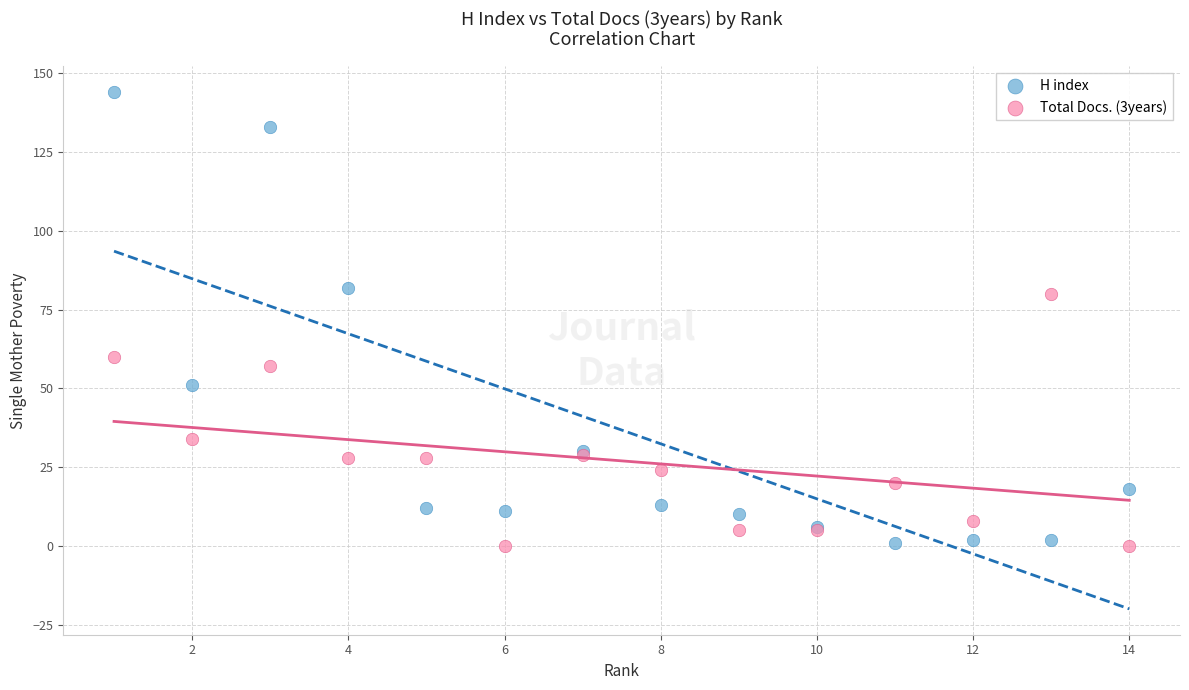

Which series has the widest spread of Y values?

H index